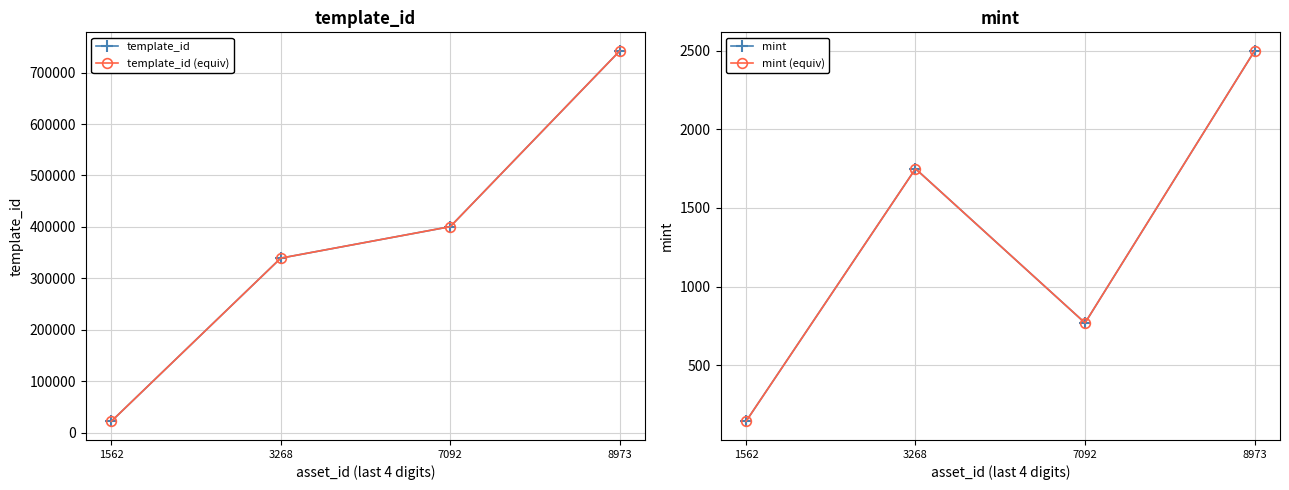

Which series has the widest spread of values?

template_id